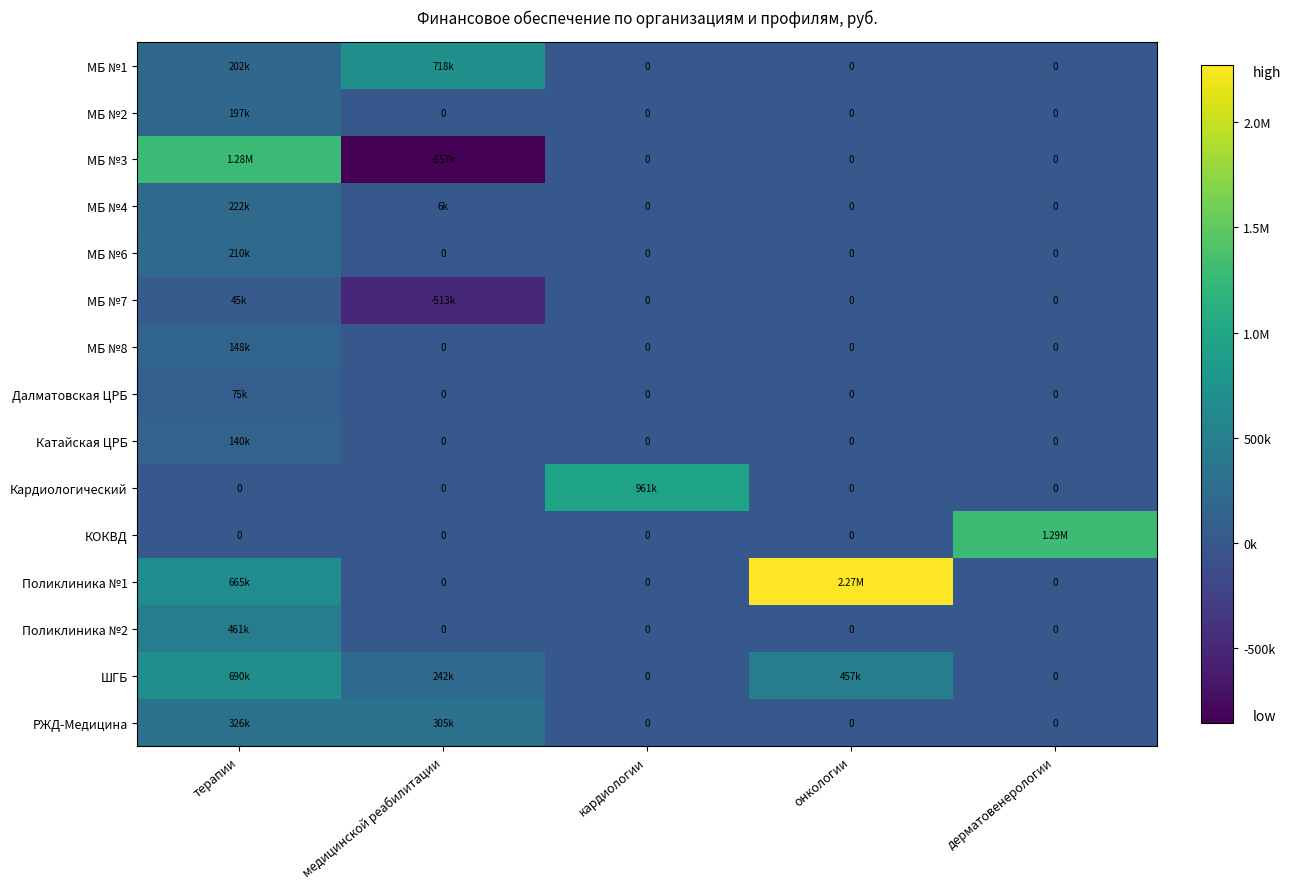

Is the value of МБ №7 at кардиологии greater than the value of МБ №4 at дерматовенерологии?

No